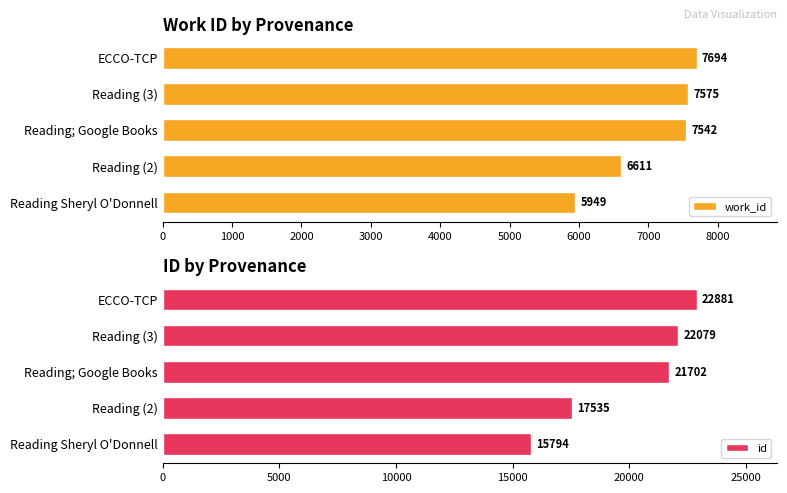

Rank the series by their maximum value, from highest to lowest.

id, work_id